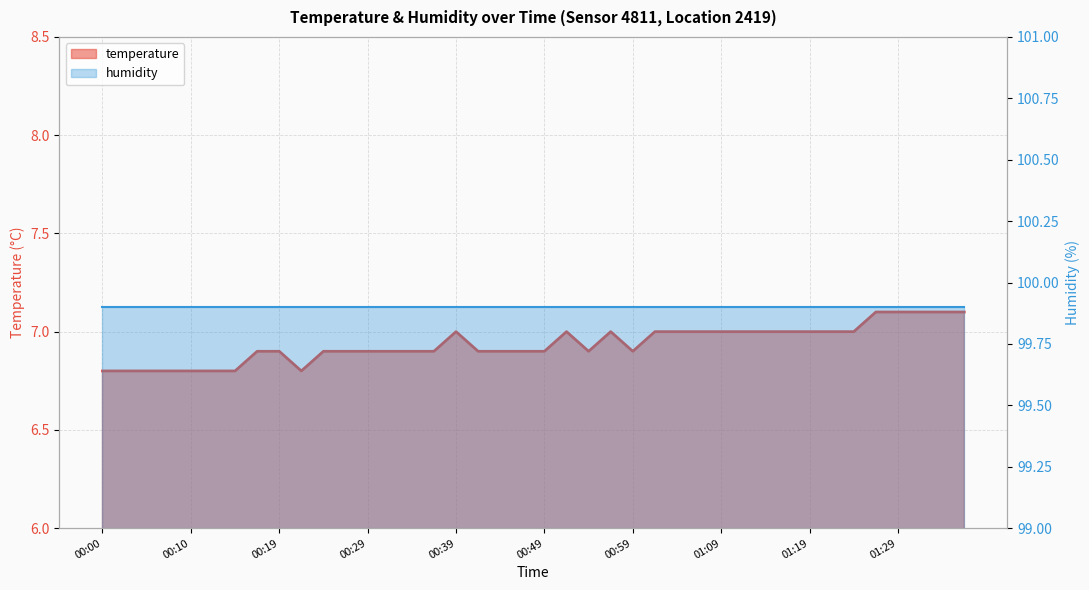

What is the sum of the values at 00:32 and 00:42?

13.8